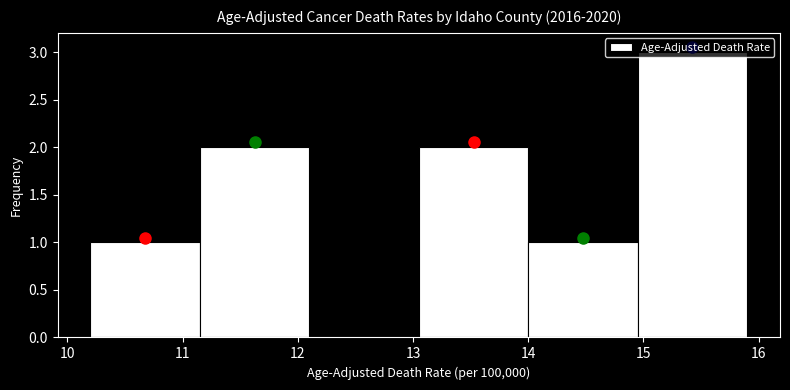

Reading left to right, list every bar in this chart as the range it spans on the x-axis followed by its height. Neither the bar edges nor the heights are printed on the chart, so give them approximately, as read against the axes.

10.20 to 11.15: 1
11.15 to 12.10: 2
12.10 to 13.05: 0
13.05 to 14.00: 2
14.00 to 14.95: 1
14.95 to 15.90: 3